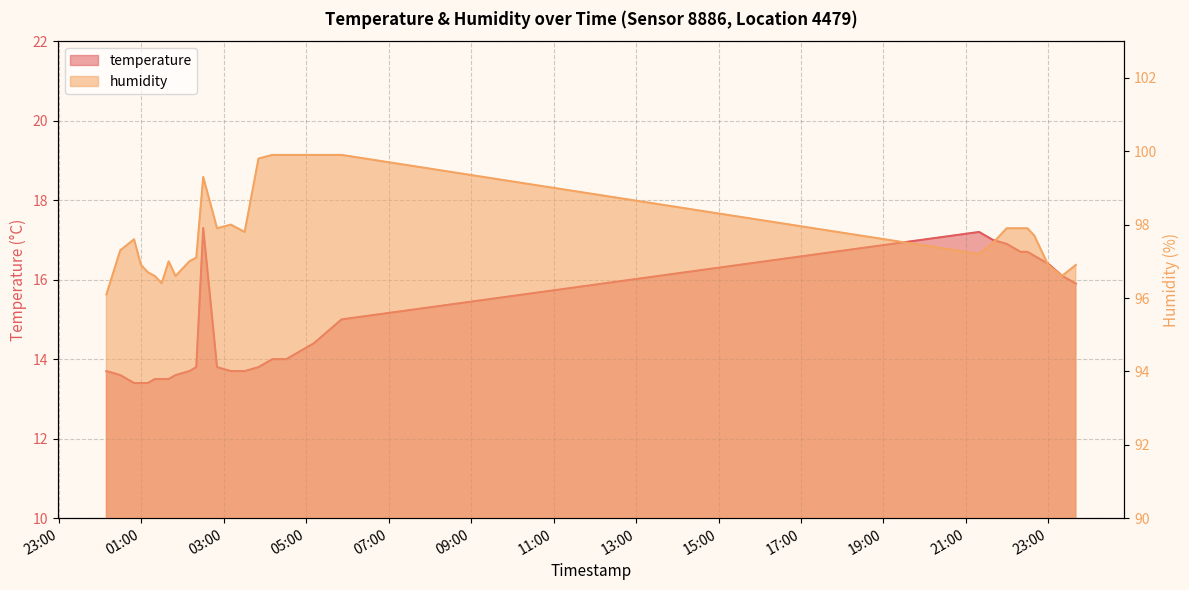

At 2023-05-20T23:39:54, list the series in order from smallest to largest.

temperature, humidity